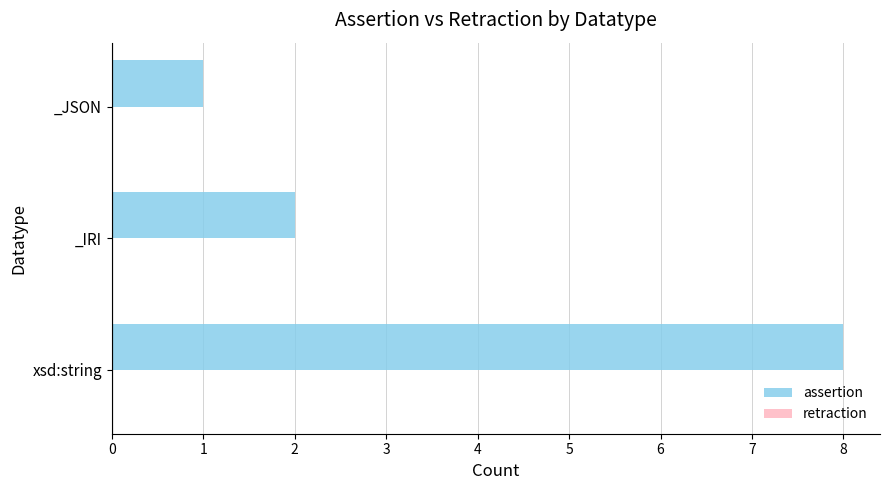

What is the greatest value displayed?

8